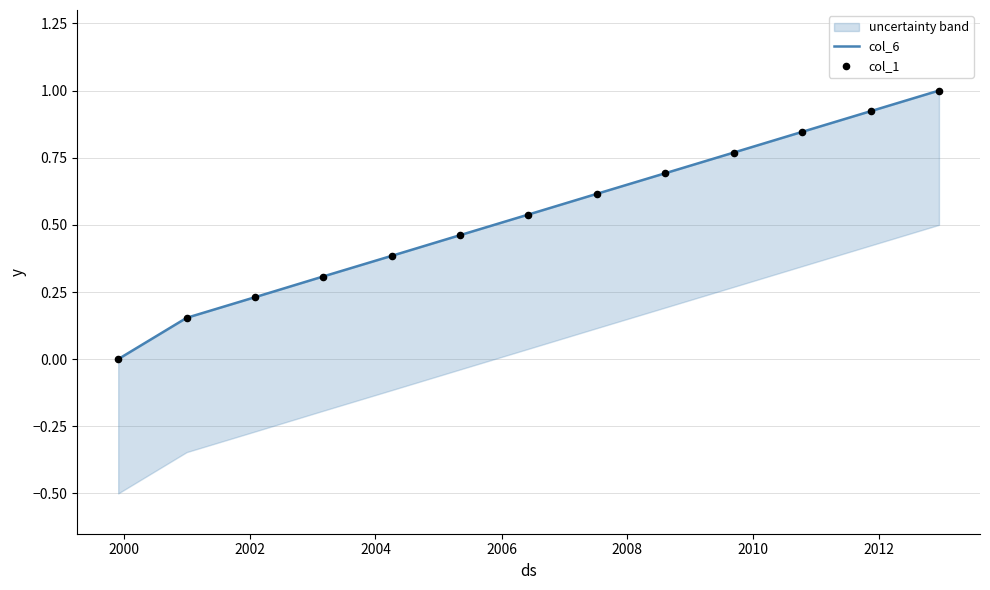

Which series reaches the minimum Y coordinate?

col_6